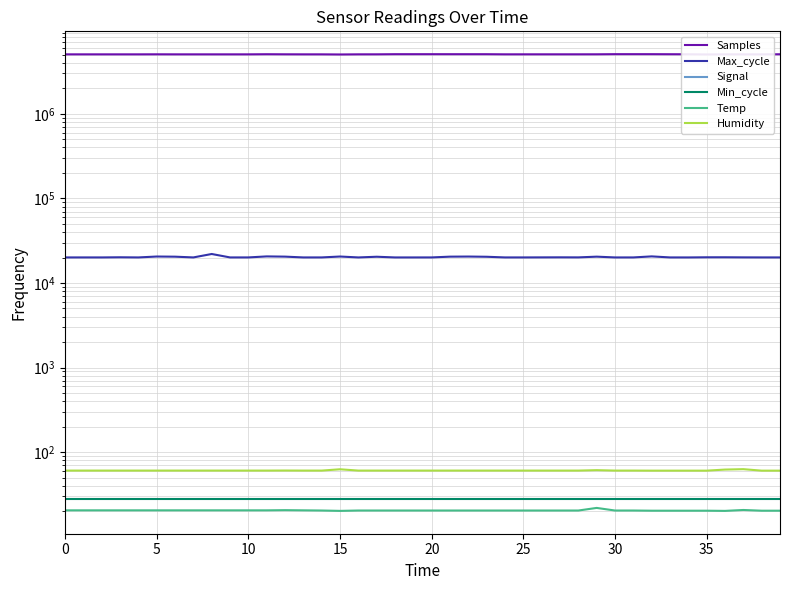

True or false: Max_cycle and Samples intersect in this chart.

False